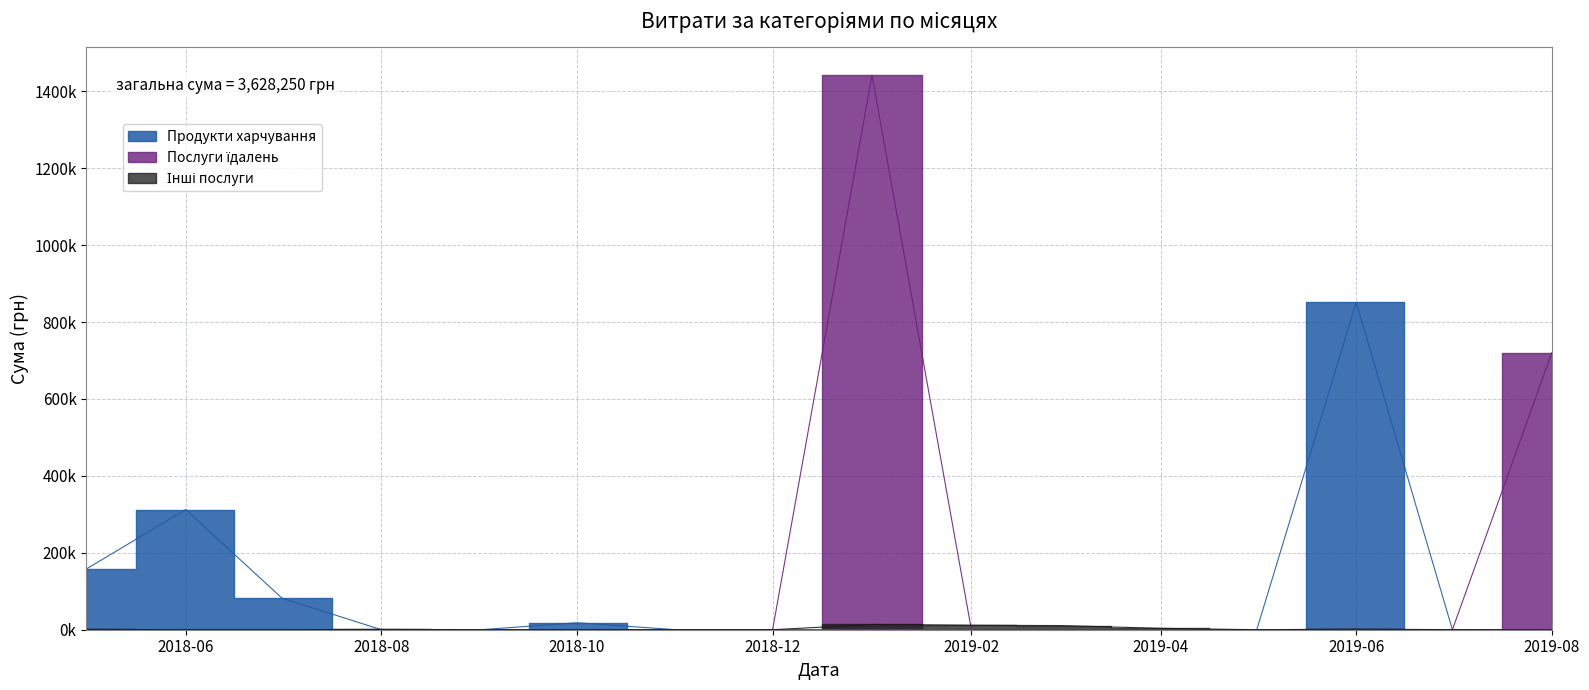

The Інші послуги series shows -3804.7 at 27. True or false?

False